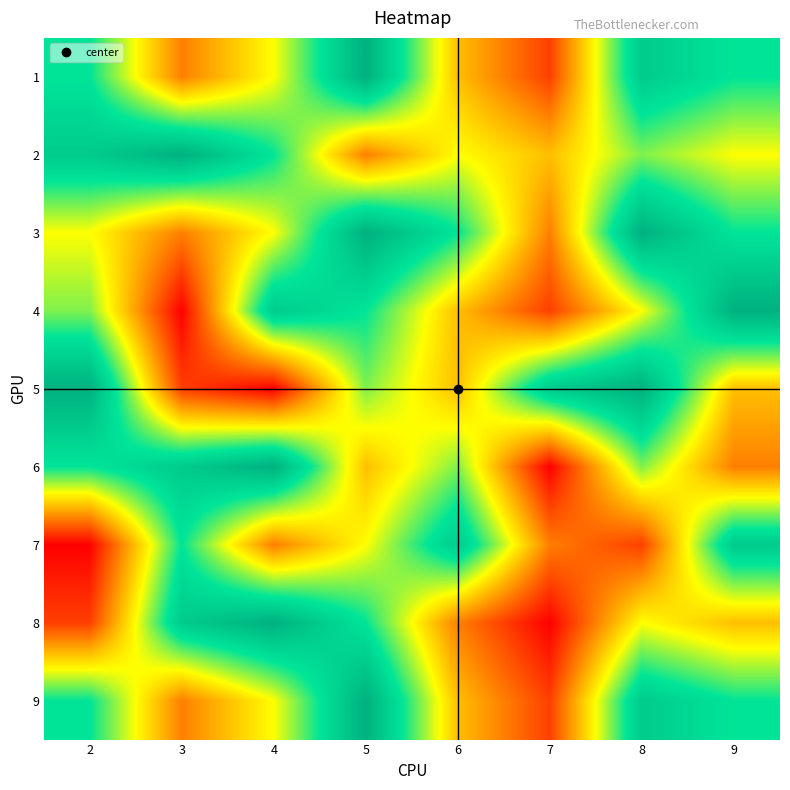

What is the maximum value shown in the chart?

9